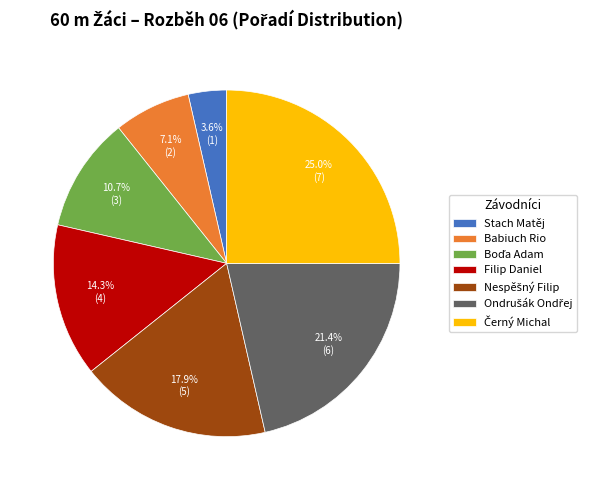

Count the number of slices in the pie.

7